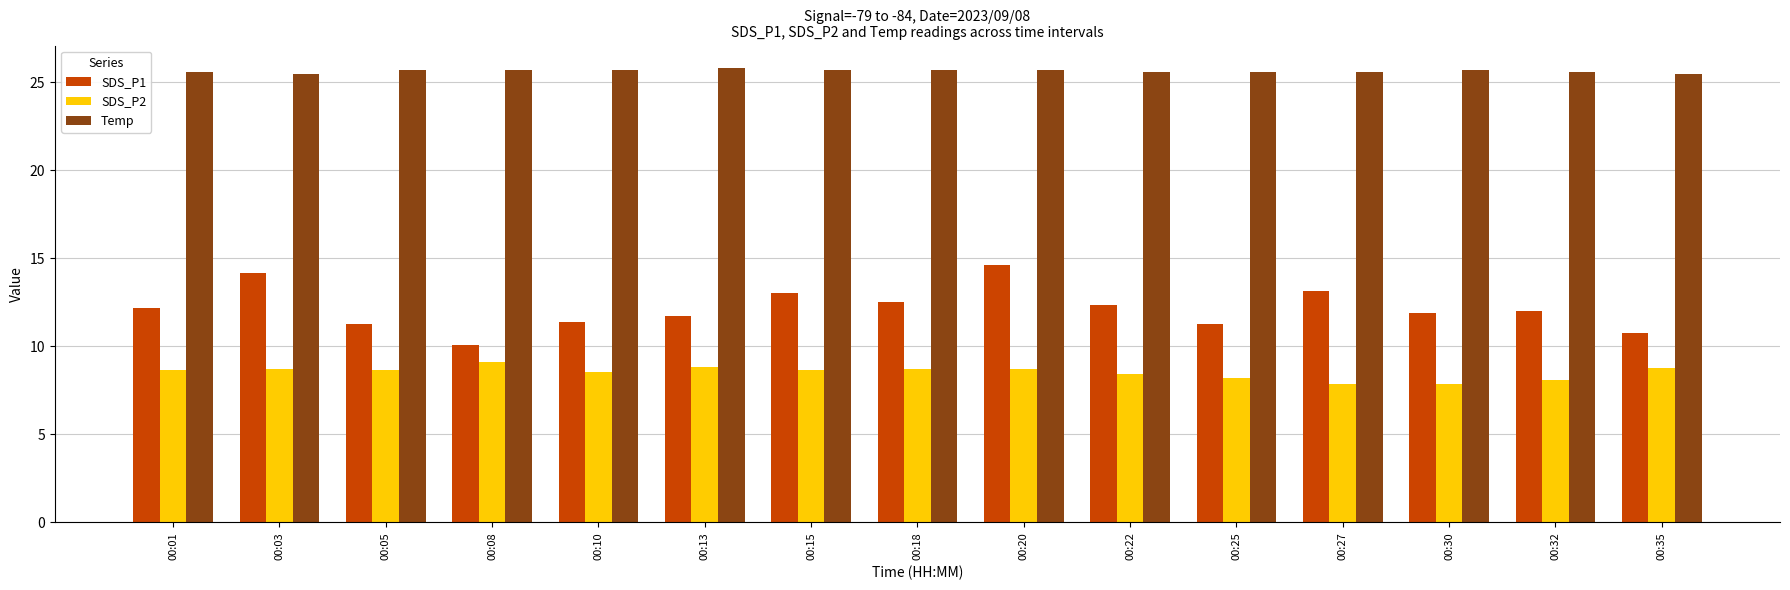

Rank the series by their maximum value, from highest to lowest.

Temp, SDS_P1, SDS_P2